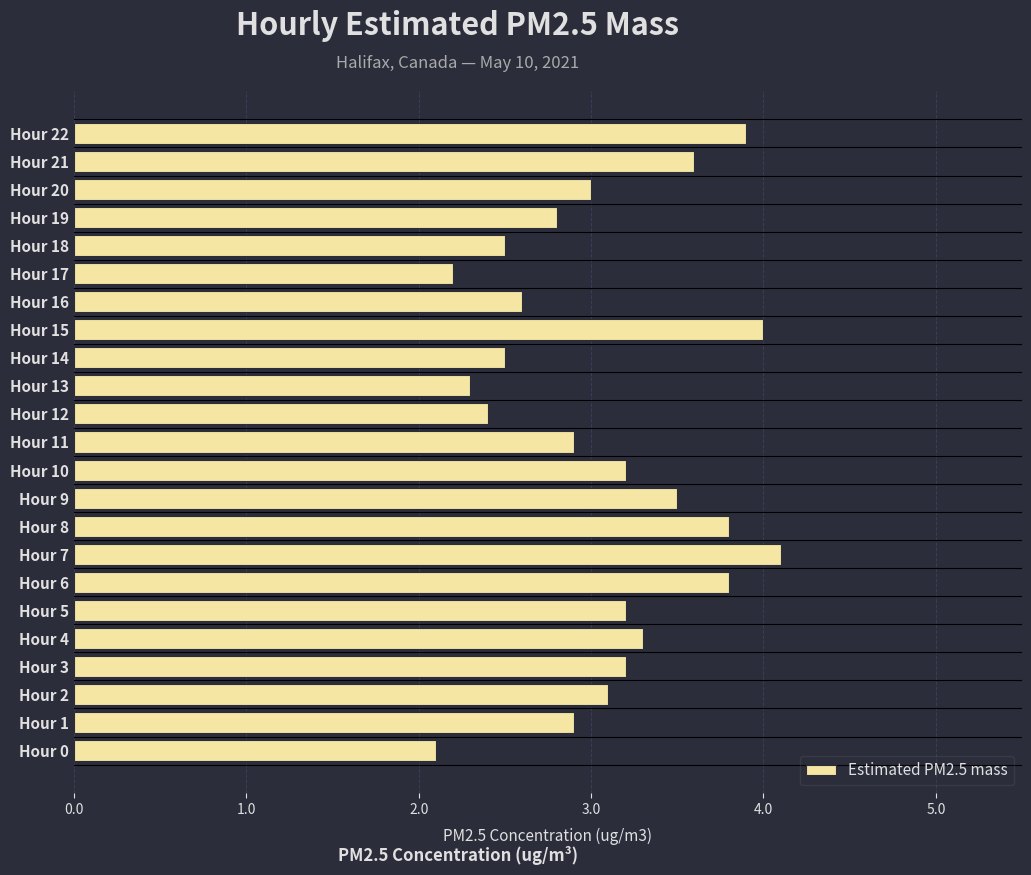

Reading bottom to top, what are all the values shown in this chart?

2.1	2.9	3.1	3.2	3.3	3.2	3.8	4.1	3.8	3.5	3.2	2.9	2.4	2.3	2.5	4.0	2.6	2.2	2.5	2.8	3.0	3.6	3.9